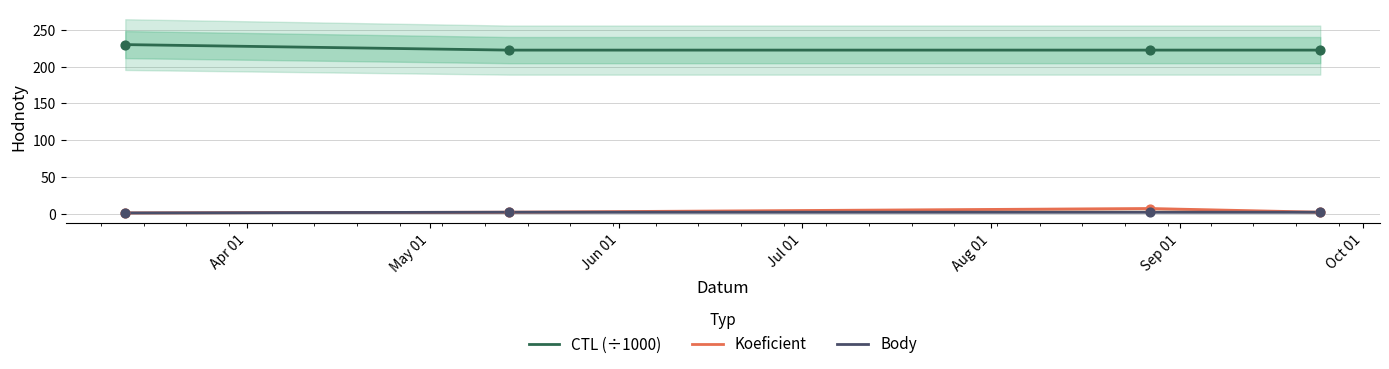

True or false: Koeficient and CTL (÷1000) cross at least once.

False